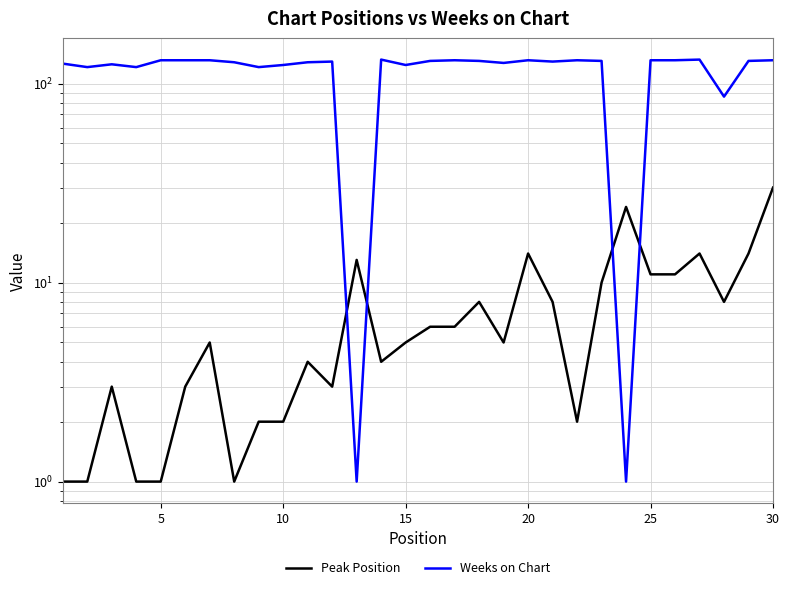

What is the sum of all Peak Position values?

220